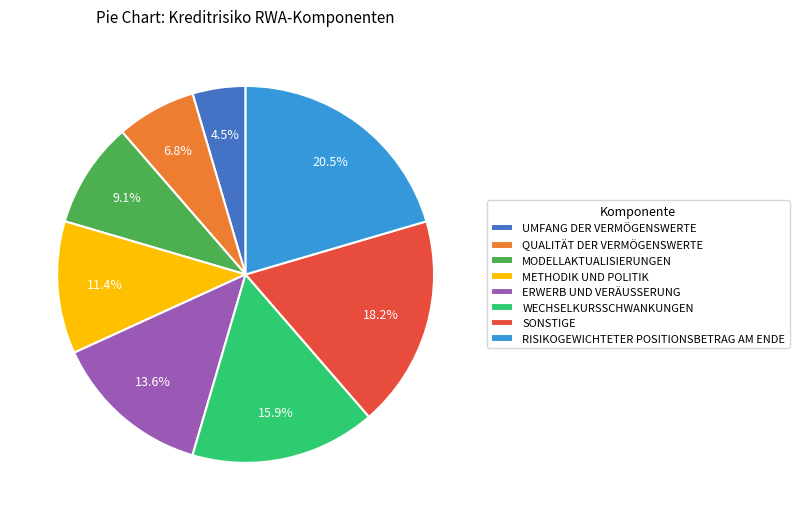

What is the ratio of the value at WECHSELKURSSCHWANKUNGEN to the value at UMFANG DER VERMÖGENSWERTE?

3.5